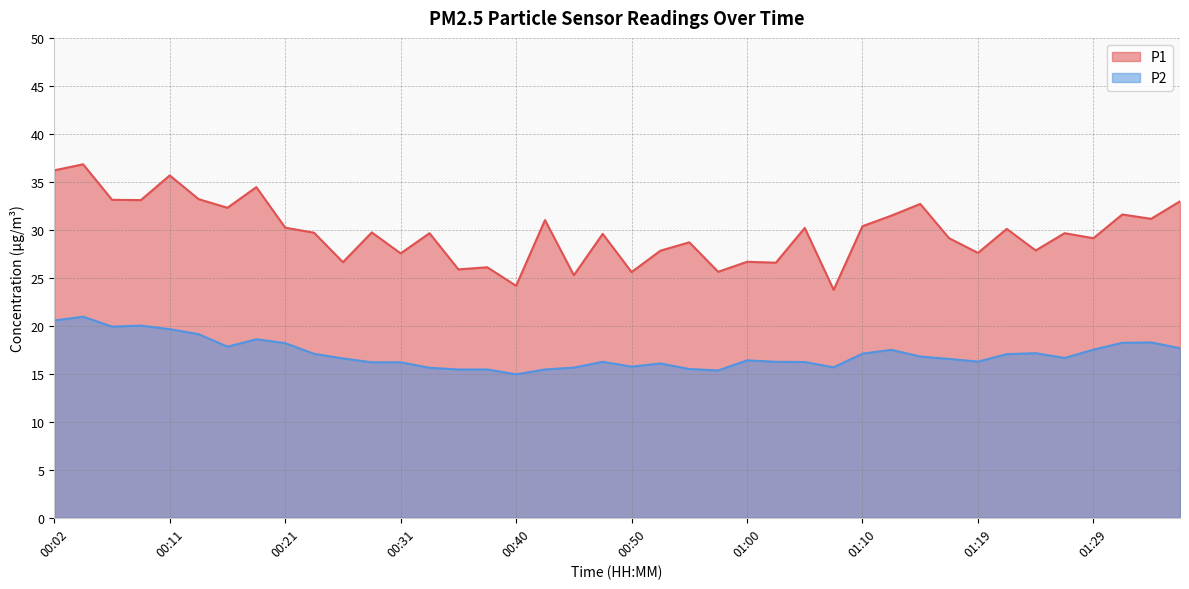

What is the difference between the maximum and minimum values in the P2 series?

6.0